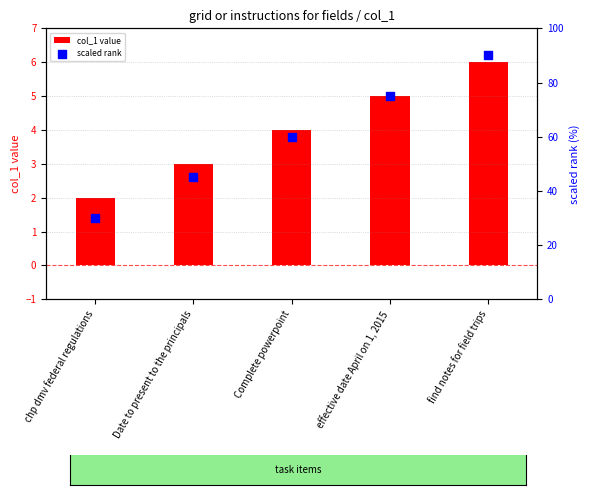

Which series reaches the maximum Y coordinate?

scaled rank